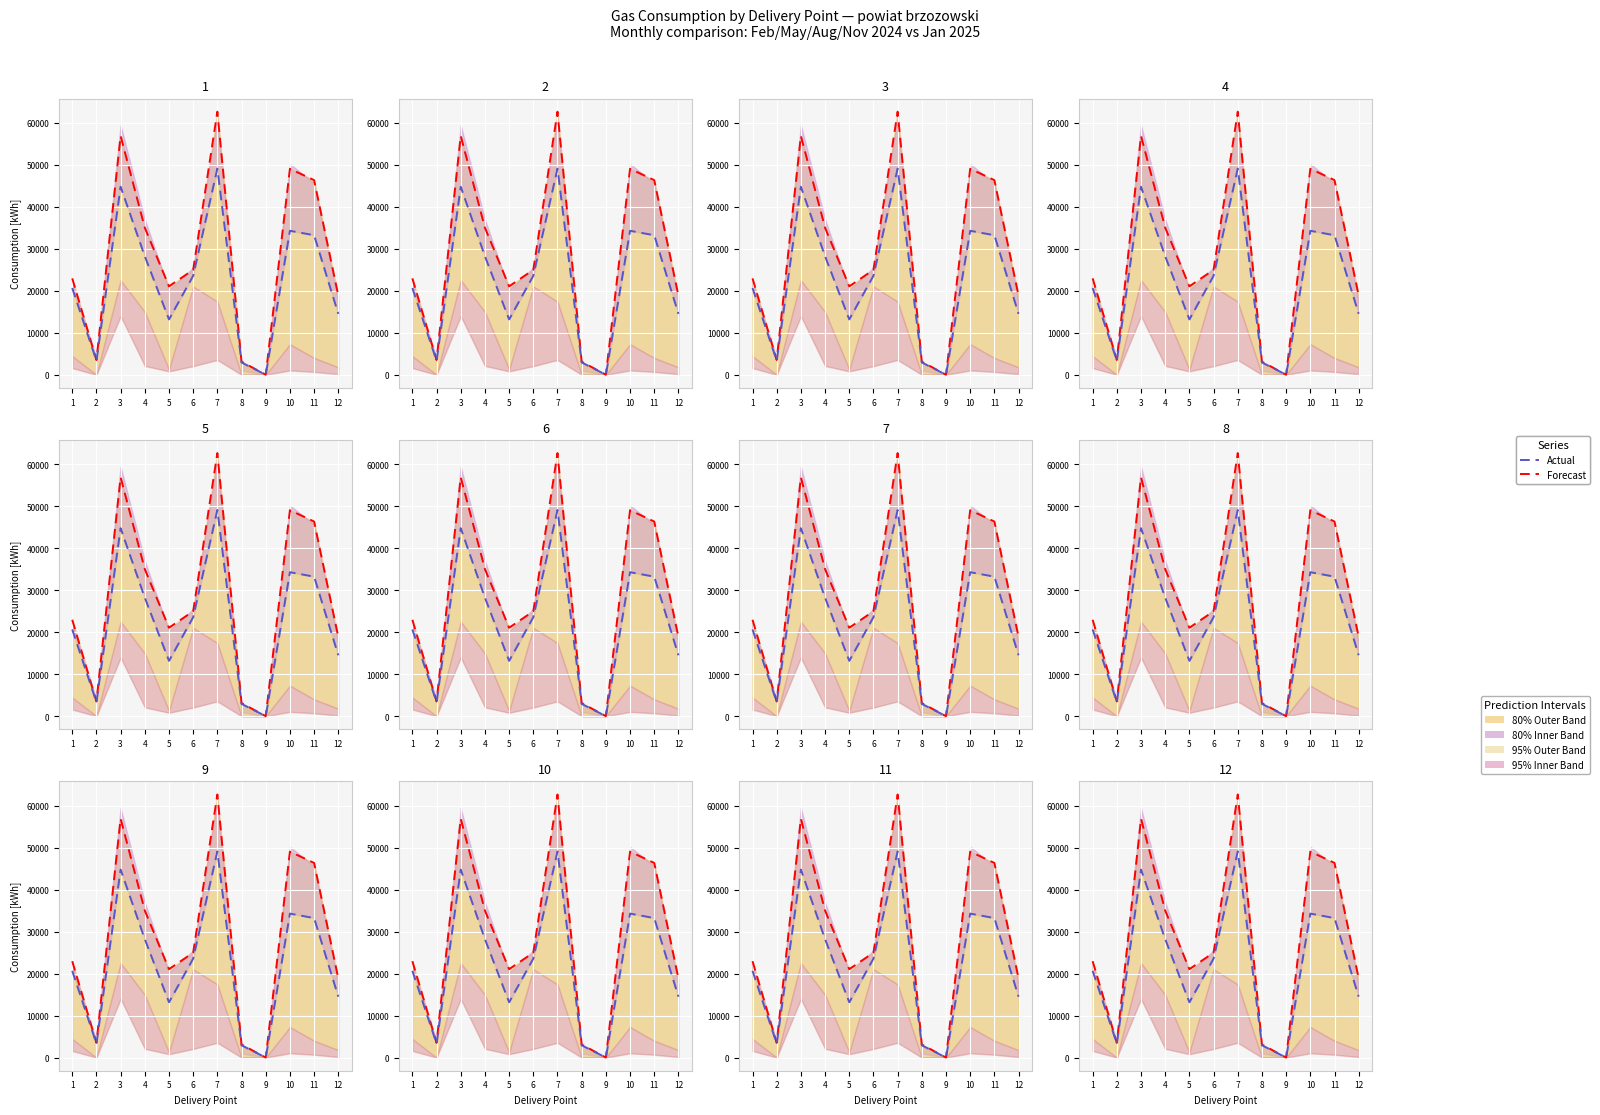

Which series changed the most between 3 and 9?

Forecast